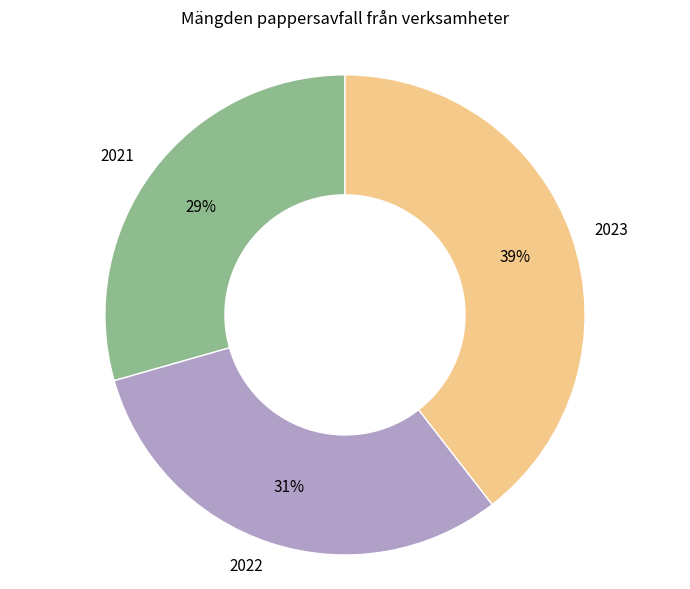

What percentage is the 2021 slice, to the nearest percent?

29%